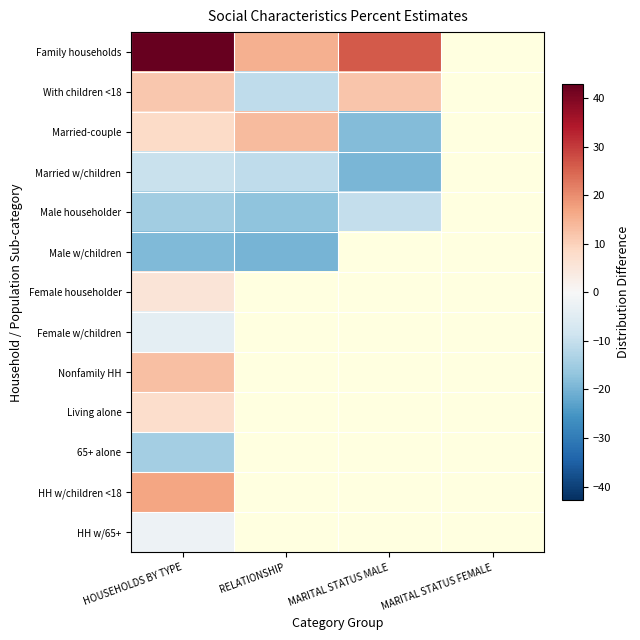

The value of HH w/65+ at HOUSEHOLDS BY TYPE is -2.2. True or false?

True